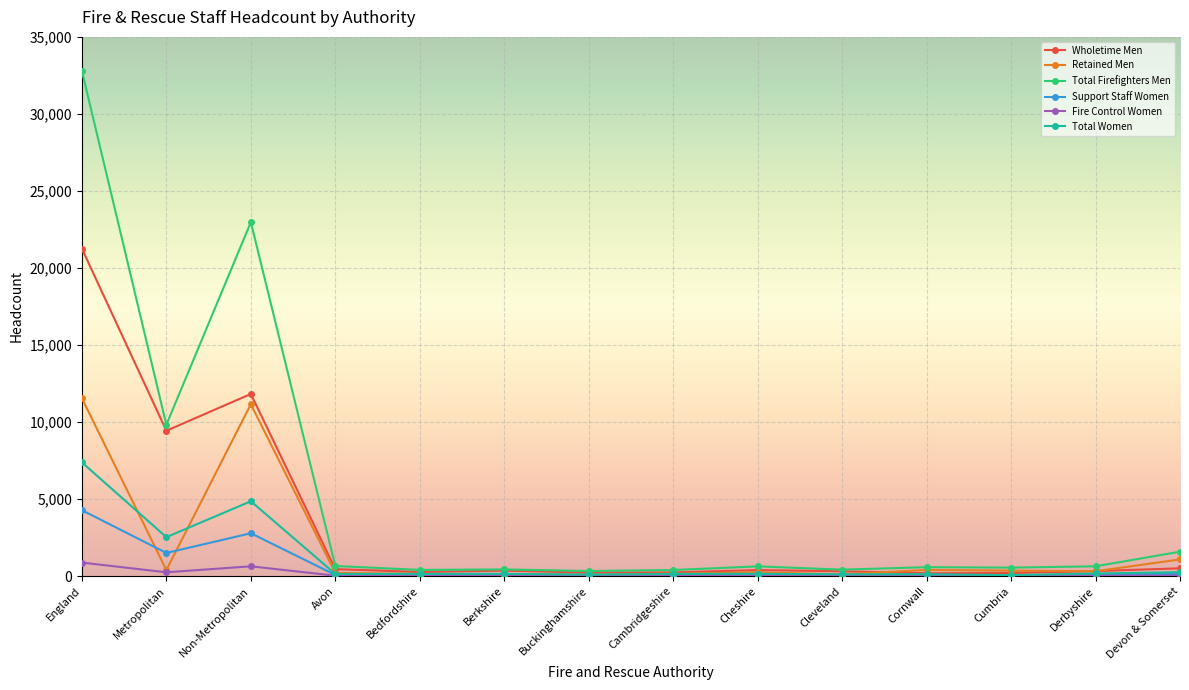

What is the average value of the Retained Men series?

1874